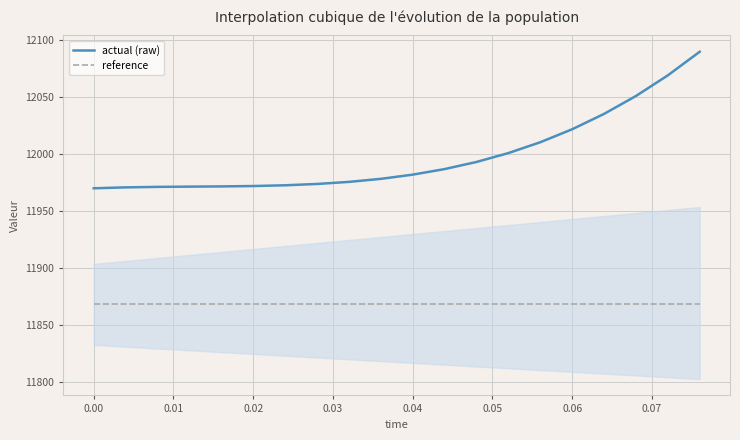

What are all the series names shown in the legend?

actual (raw), reference